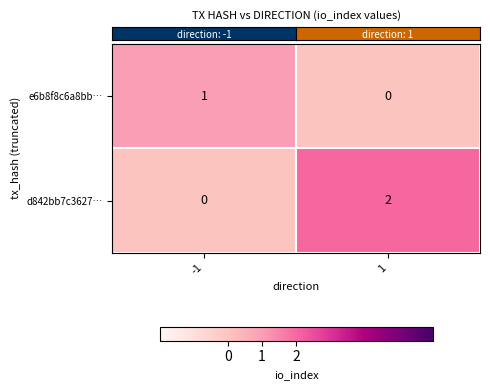

Which series has the largest range (max minus min)?

d842bb7c3627…